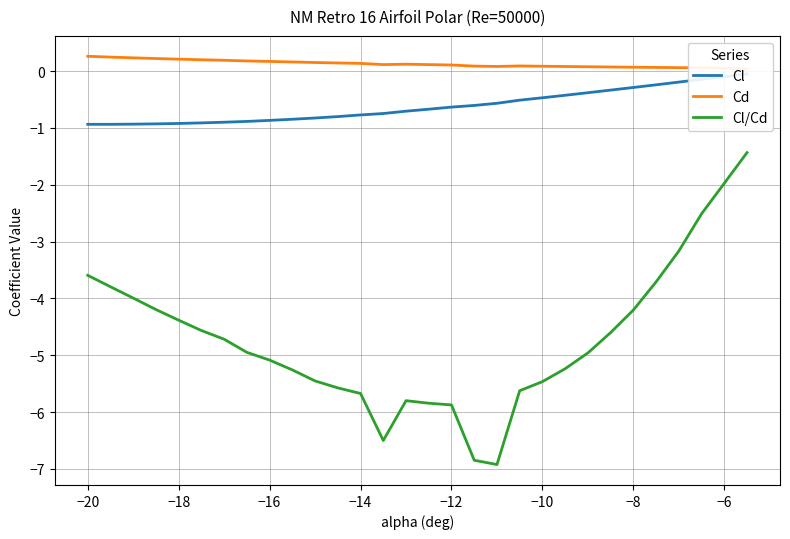

The value of Cl/Cd at −18 is -6.1. True or false?

False